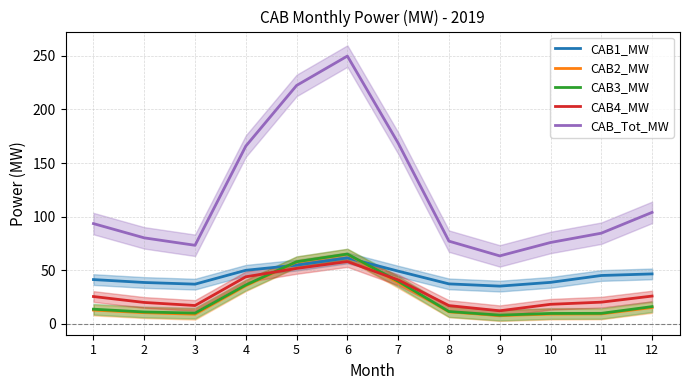

At which category does CAB_Tot_MW reach its first local valley?

3